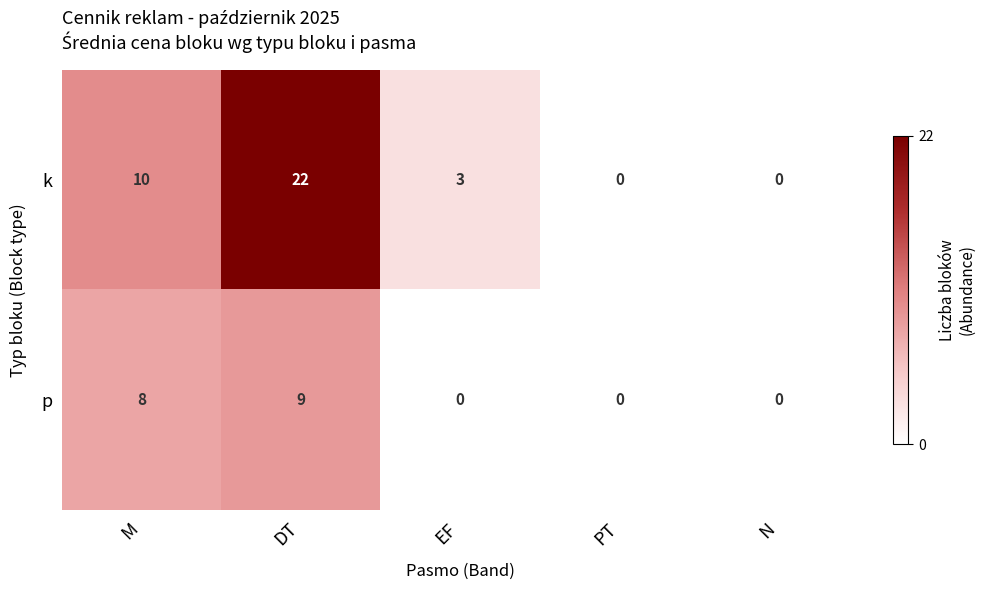

True or false: k has a value of -14 at N.

False